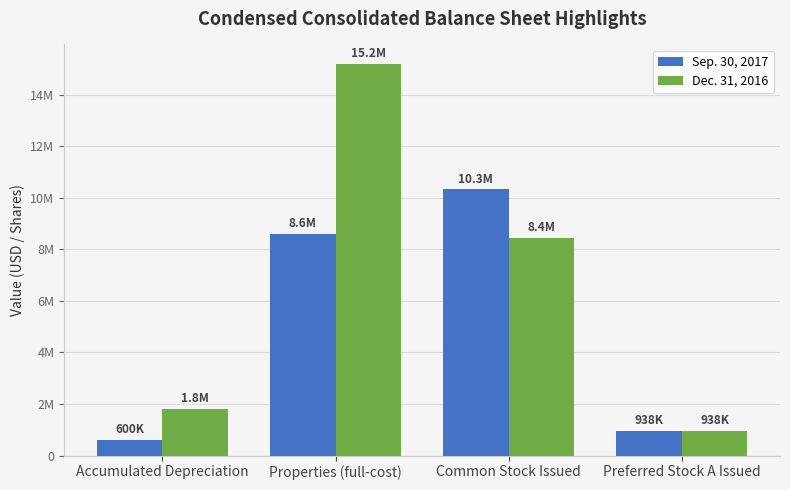

What is the sum of the Sep. 30, 2017 values at Accumulated Depreciation and Preferred Stock A Issued?

1538333